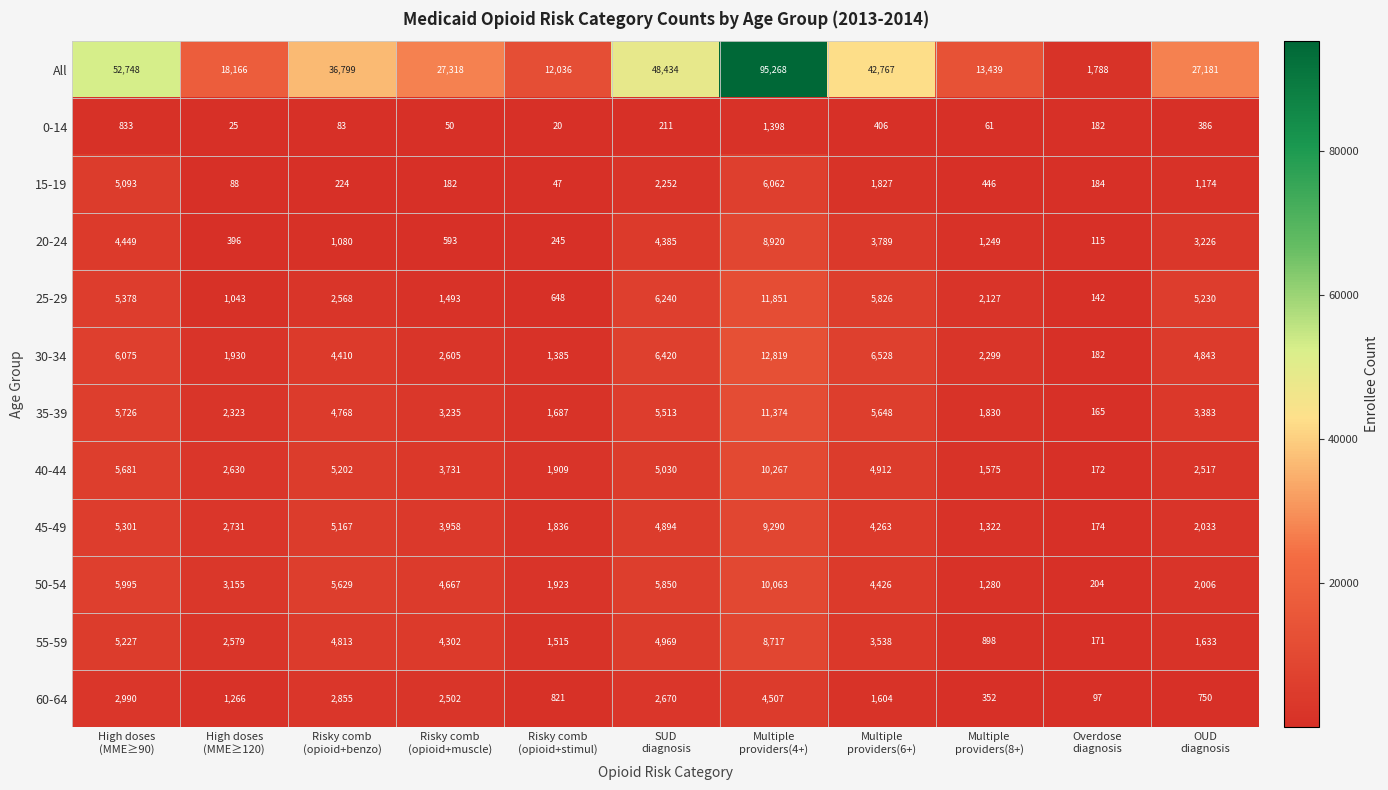

At which category is the sum across all series the highest?

Multiple
providers(4+)